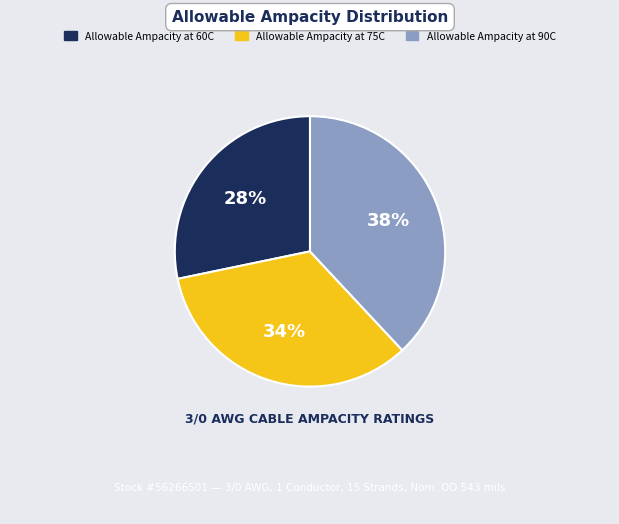

To the nearest percent, what percentage of the pie is Allowable Ampacity at 90C?

38%